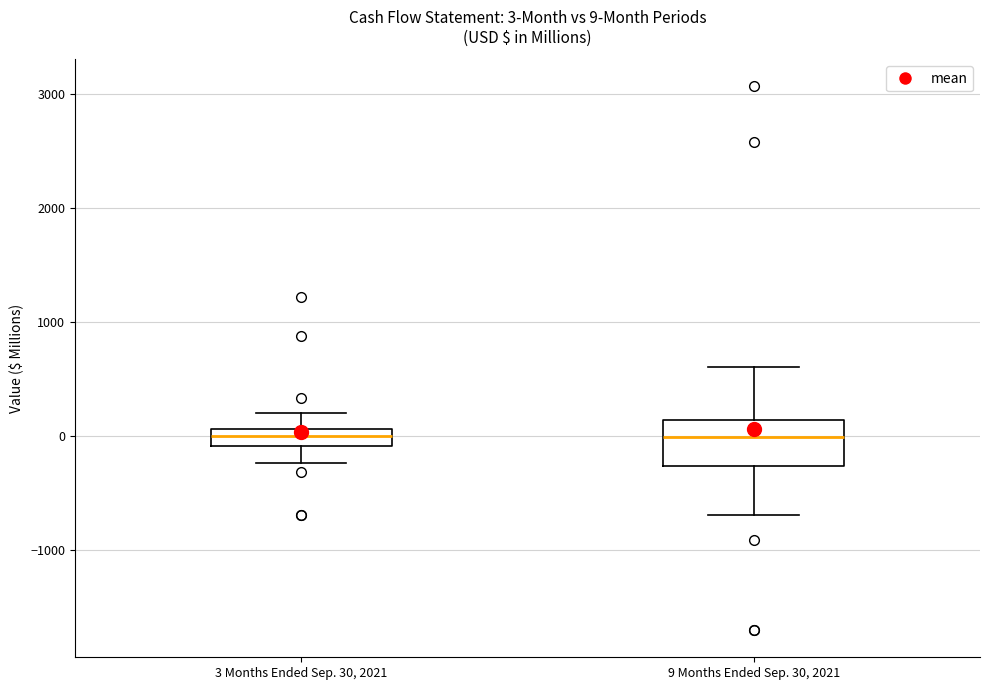

Which box is the tallest, from its lower edge to its upper edge?

9 Months Ended Sep. 30, 2021